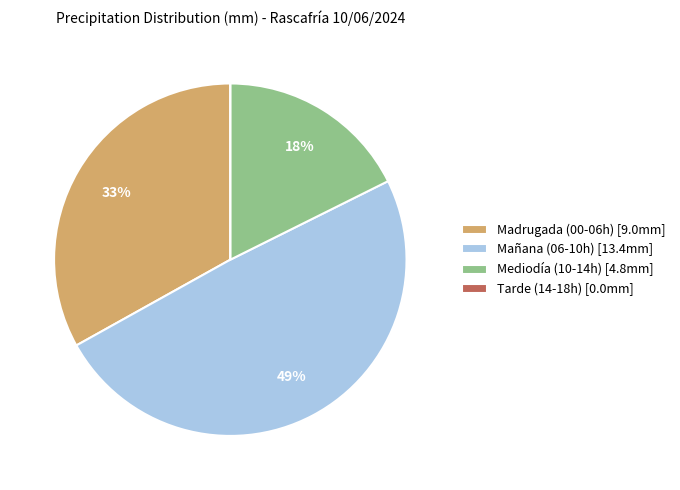

Is the sum of Mañana (06-10h) [13.4mm] and Madrugada (00-06h) [9.0mm] greater than half?

Yes